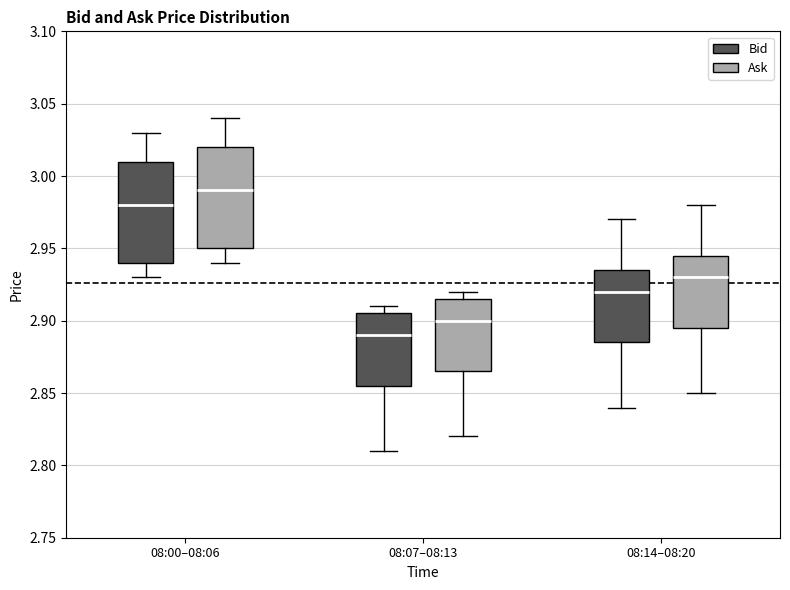

Reading left to right, read every box against the y-axis: the position of its median line, the range the box covers, and the ends of its whiskers. The values are not printed on the chart, so give them approximately, as read against the axis.

08:00–08:06 (Bid): median 2.980, box 2.940 to 3.010, whiskers 2.930 to 3.030
08:00–08:06 (Ask): median 2.990, box 2.950 to 3.020, whiskers 2.940 to 3.040
08:07–08:13 (Bid): median 2.890, box 2.855 to 2.905, whiskers 2.810 to 2.910
08:07–08:13 (Ask): median 2.900, box 2.865 to 2.915, whiskers 2.820 to 2.920
08:14–08:20 (Bid): median 2.920, box 2.885 to 2.935, whiskers 2.840 to 2.970
08:14–08:20 (Ask): median 2.930, box 2.895 to 2.945, whiskers 2.850 to 2.980